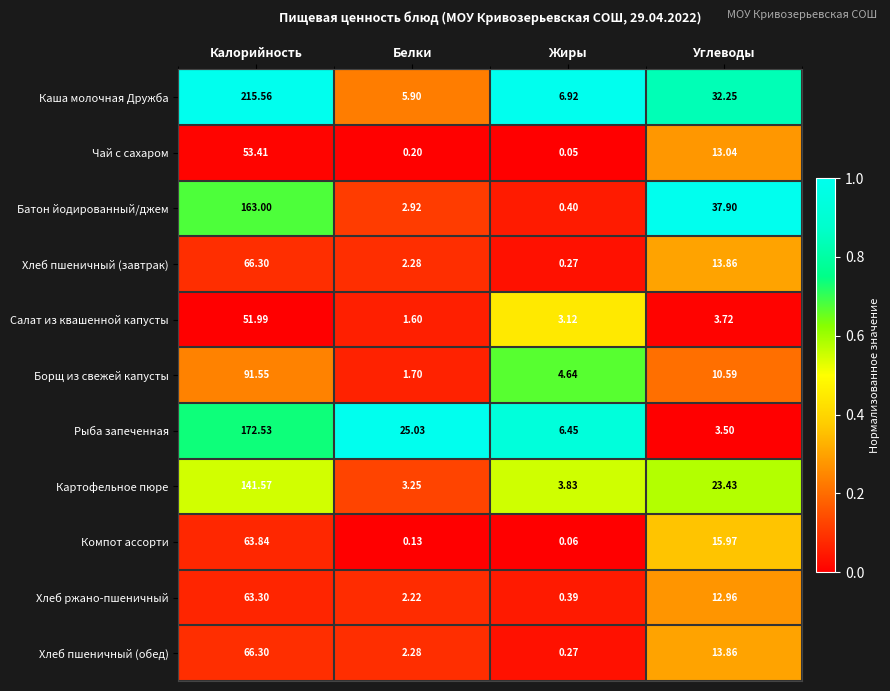

Which category has the highest value in the Картофельное пюре series?

Калорийность